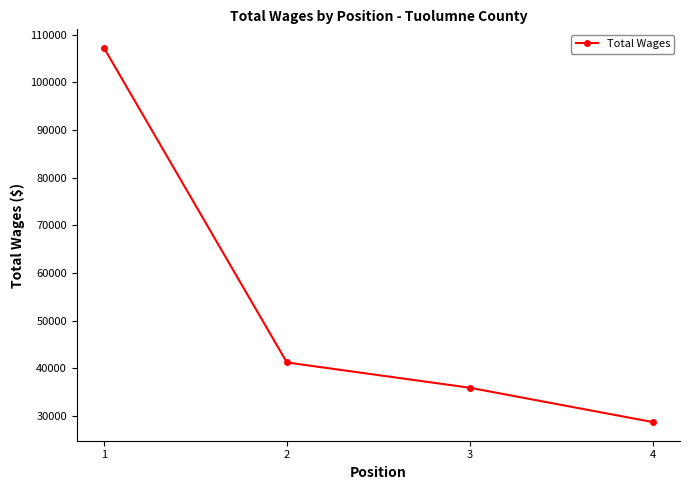

What is the ratio of the value at 2 to the value at 4?

1.4